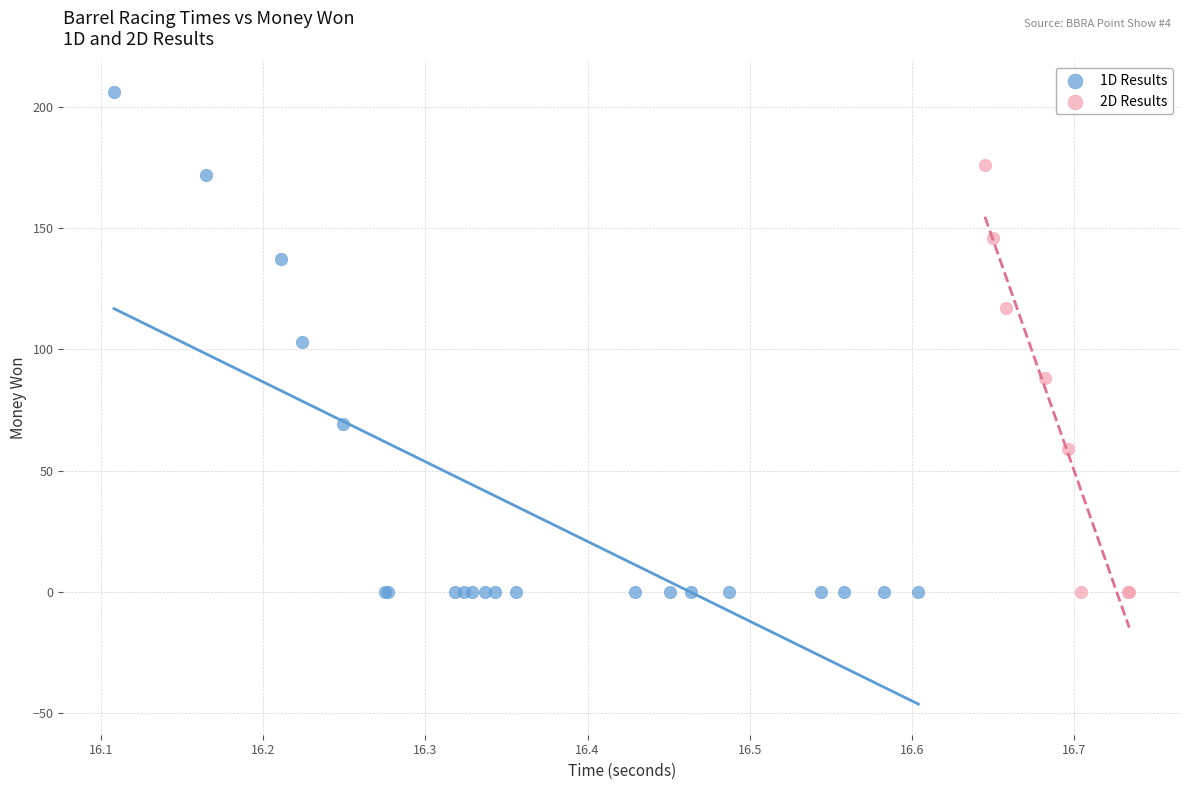

Which series has the widest spread of Y values?

1D Results